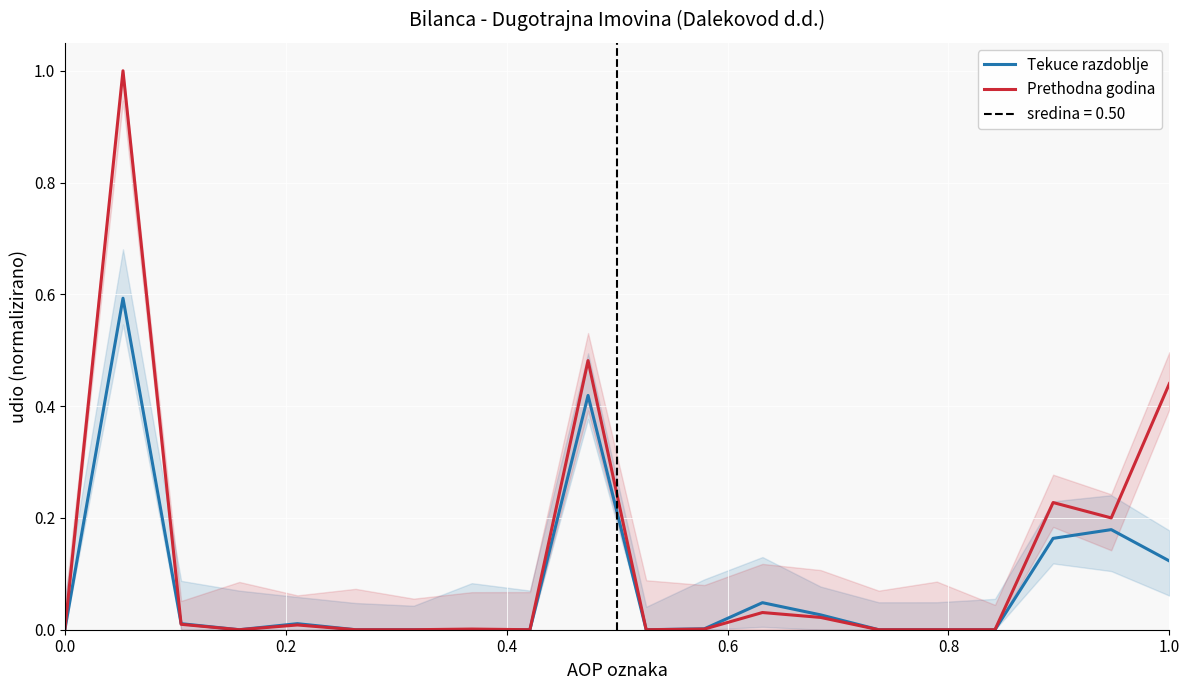

How many interior local valleys does the Tekuce razdoblje series have?

2